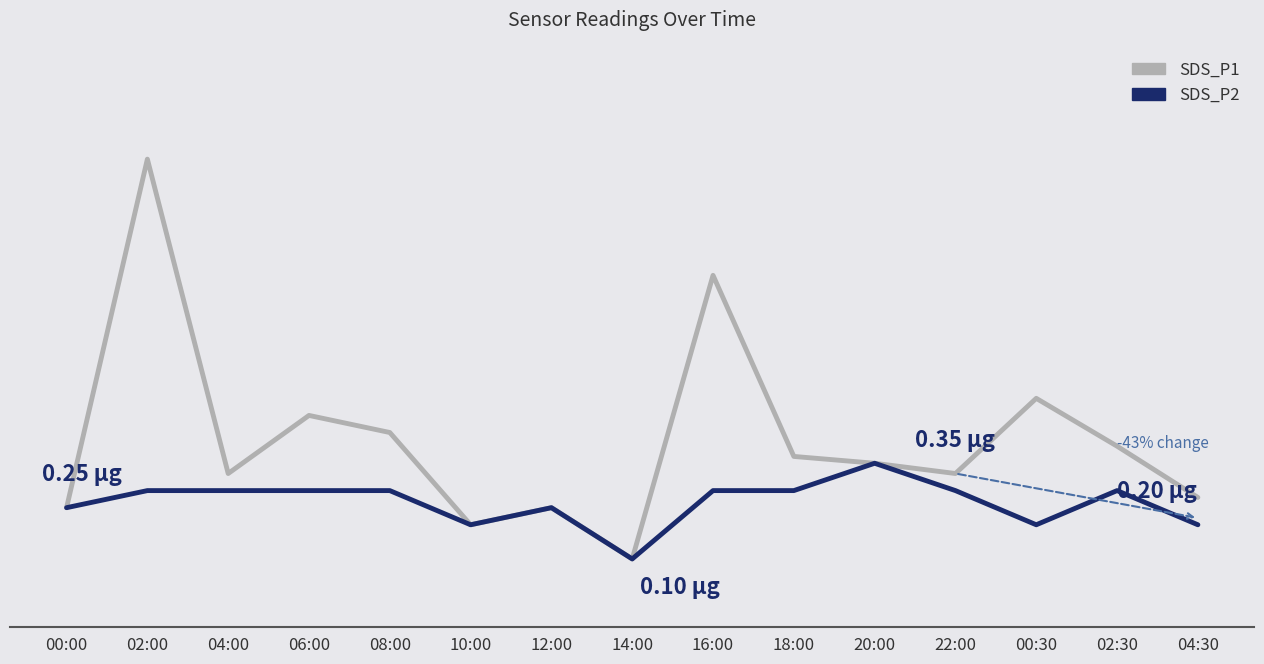

What are all the series names shown in the legend?

SDS_P1, SDS_P2